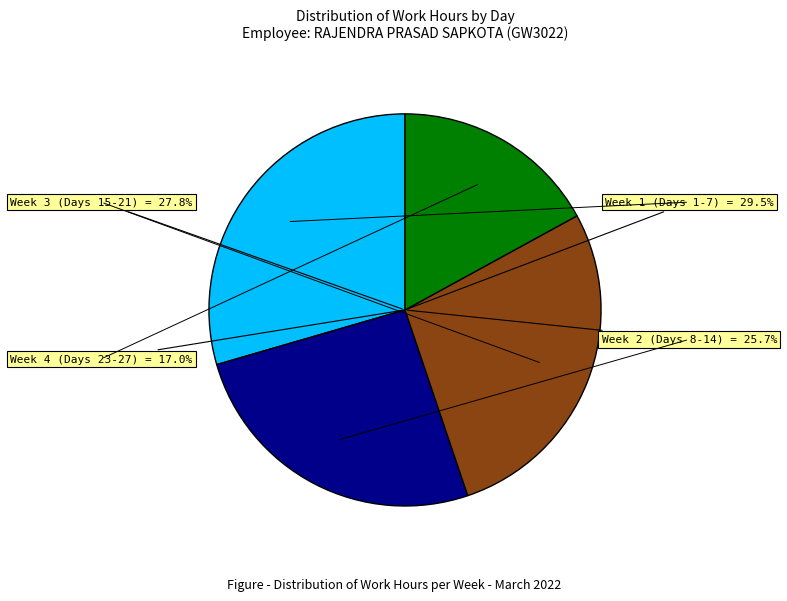

Does Day 18 account for over 50% of the chart?

No